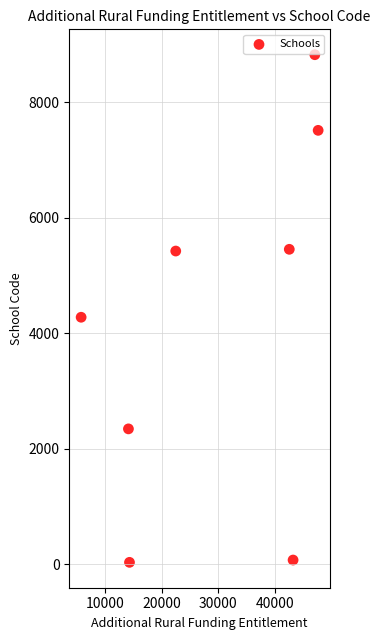

What Y value in the scatter plot is closest to 4428?

4277